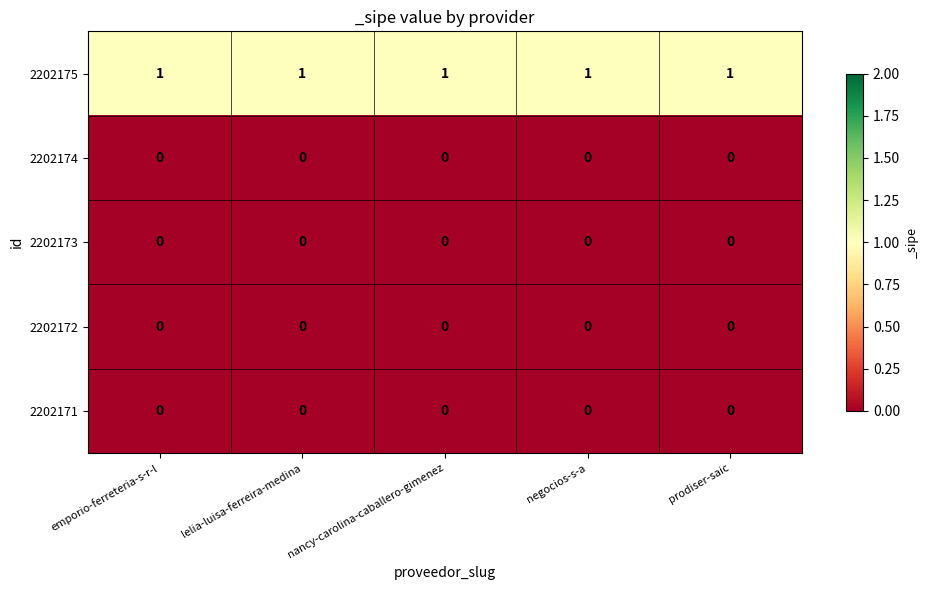

At how many categories does at least one series exceed 0?

5